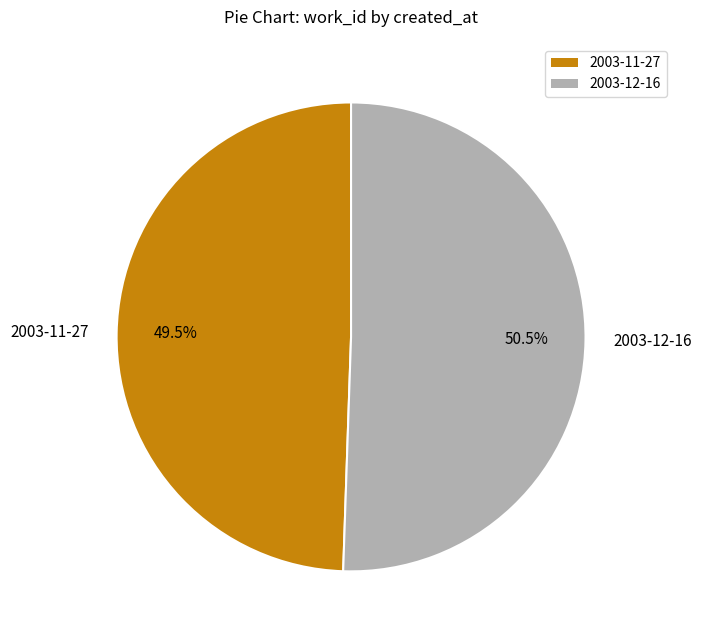

Rank the categories by value from lowest to highest.

2003-11-27, 2003-12-16